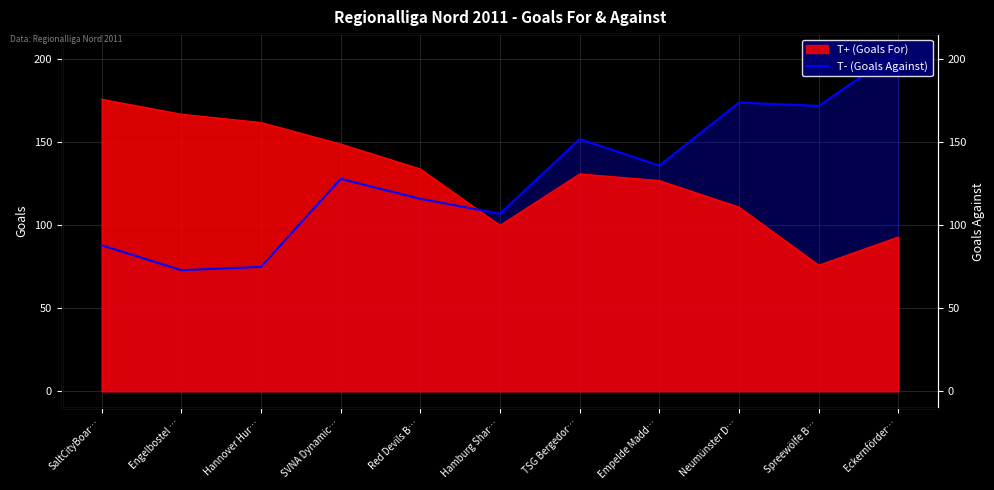

How many points are lower than both their immediate neighbors (excluding endpoints)?

4